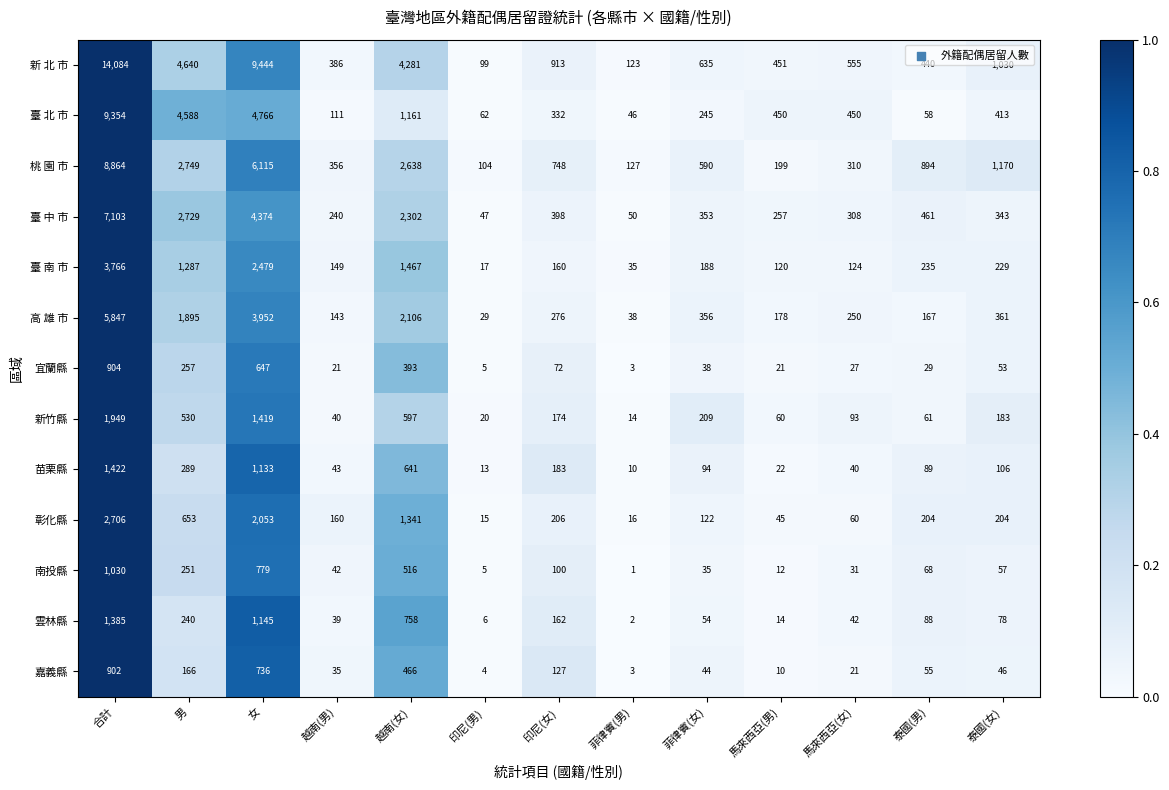

Rank the series at 馬來西亞(女) from lowest to highest value.

嘉義縣, 宜蘭縣, 南投縣, 苗栗縣, 雲林縣, 彰化縣, 新竹縣, 臺 南 市, 高 雄 市, 臺 中 市, 桃 園 市, 臺 北 市, 新 北 市